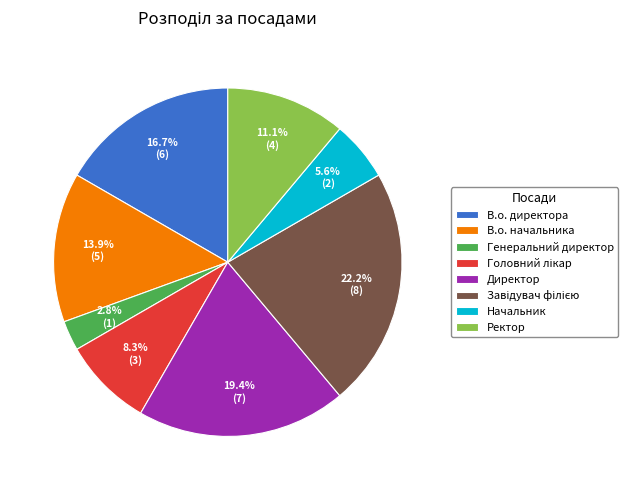

Do Начальник and Генеральний директор together represent more than half of the pie?

No